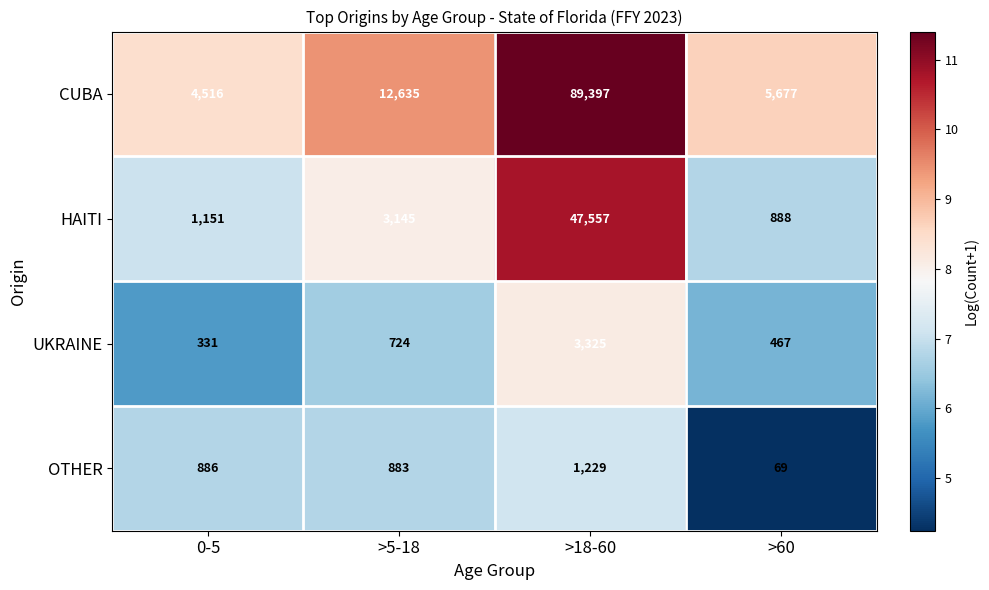

Is it true that CUBA equals 2328 at 0-5?

False